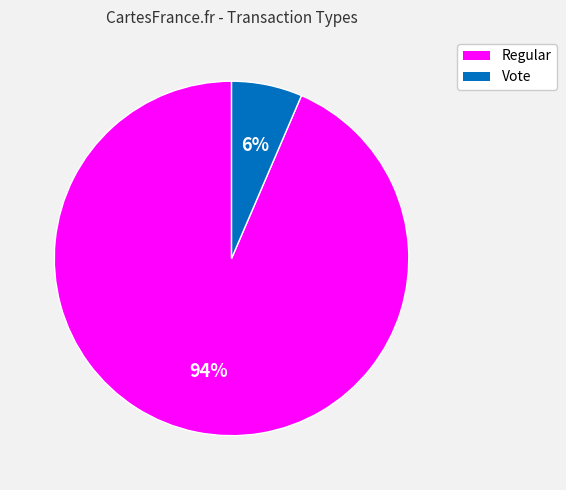

Count the number of slices in the pie.

2